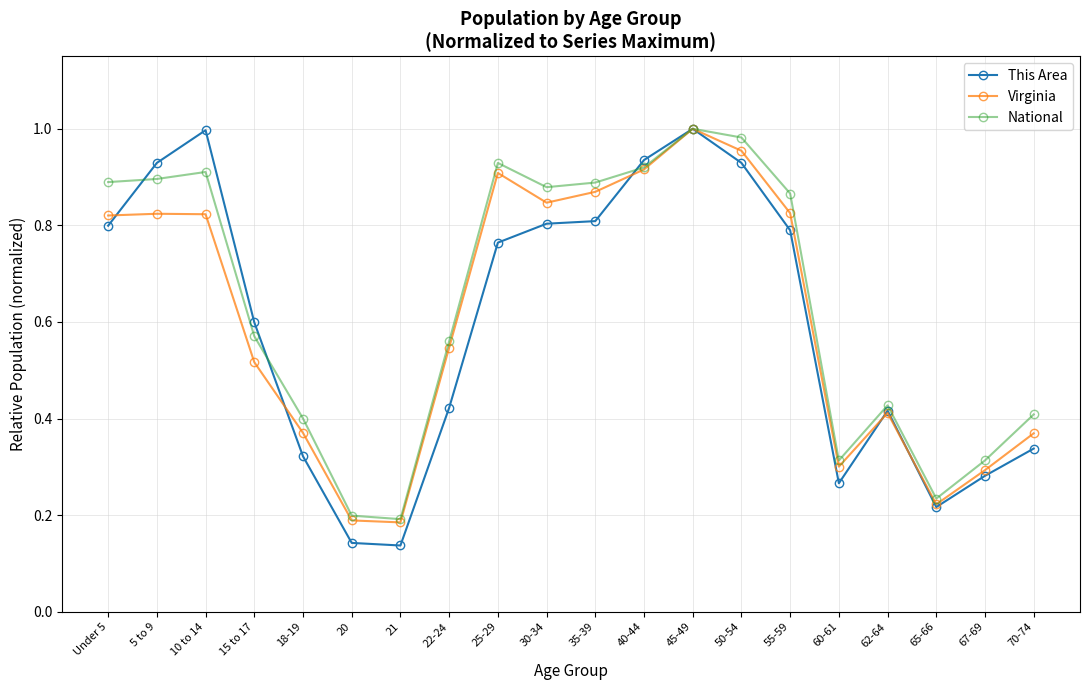

What are all the series names shown in the legend?

This Area, Virginia, National